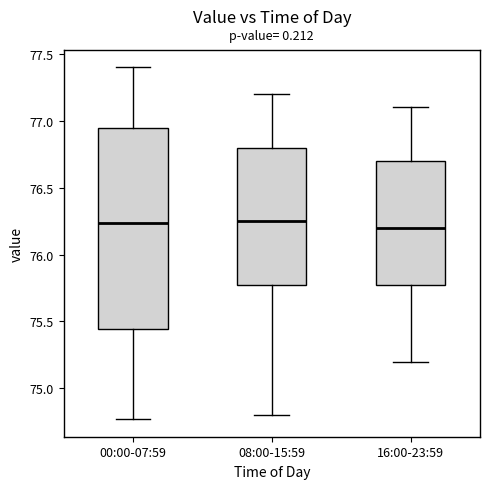

Reading left to right, read every box against the y-axis: the position of its median line, the range the box covers, and the ends of its whiskers. The values are not printed on the chart, so give them approximately, as read against the axis.

00:00-07:59: median 76.25, box 75.45 to 76.95, whiskers 74.75 to 77.40
08:00-15:59: median 76.25, box 75.80 to 76.80, whiskers 74.80 to 77.20
16:00-23:59: median 76.20, box 75.80 to 76.70, whiskers 75.20 to 77.10